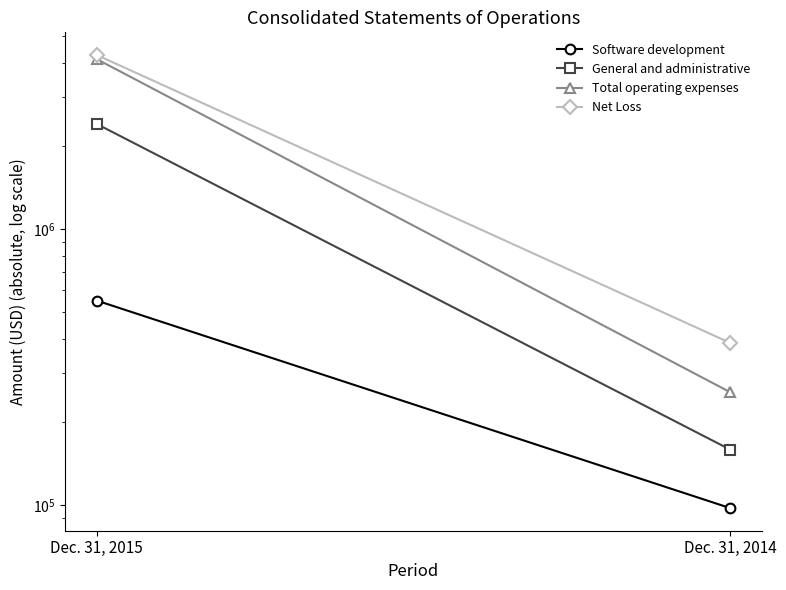

What is the sum of all General and administrative values?

2559397